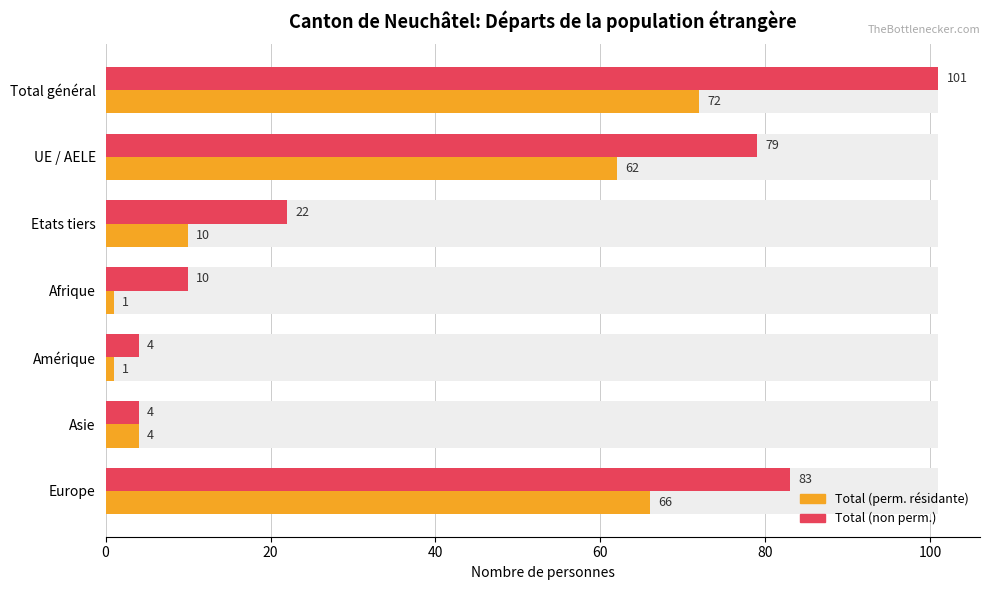

Which series has the largest range (max minus min)?

Total (non perm.)